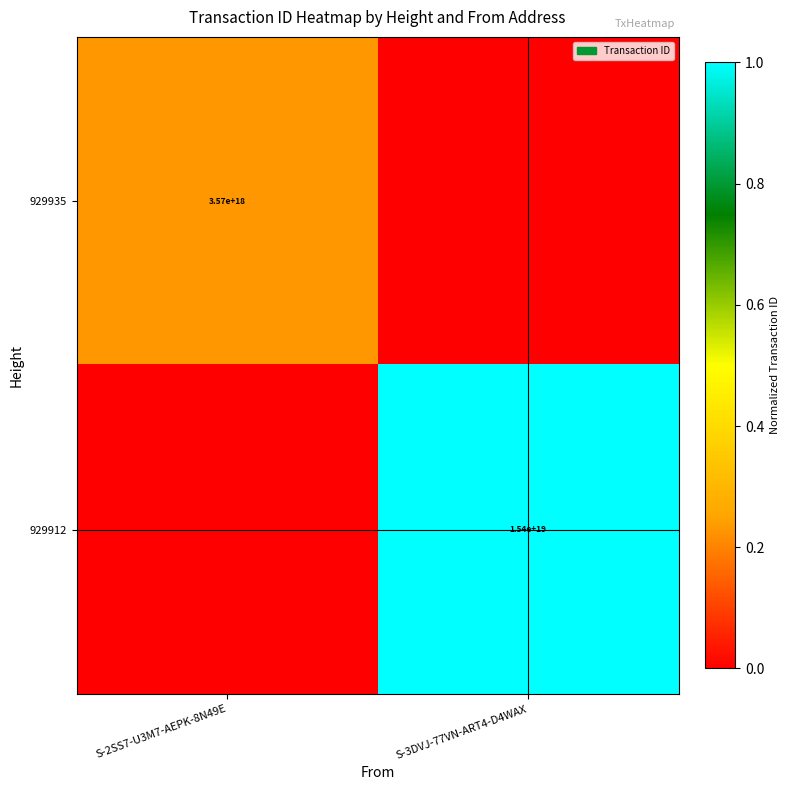

The value of 929935 at S-2SS7-U3M7-AEPK-8N49E is 4670421341022876672. True or false?

False